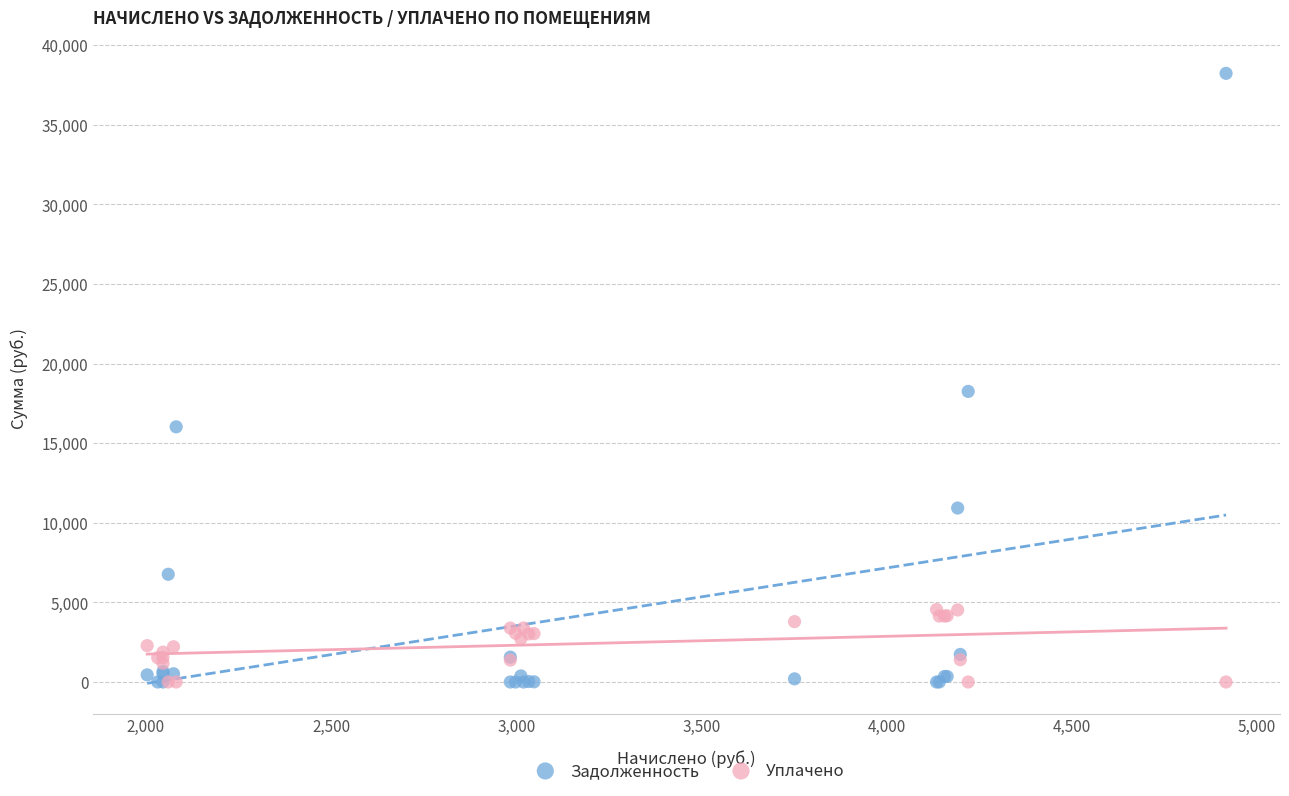

Across all series, what Y value is closest to 19119?

18257.3